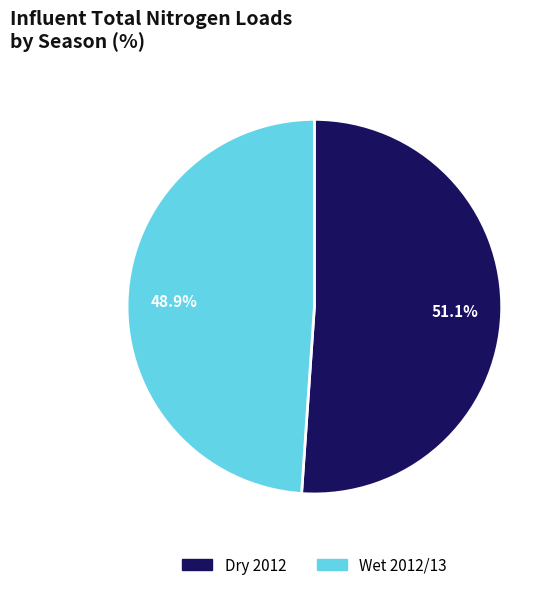

What is the smallest slice in the pie chart?

Wet 2012/13